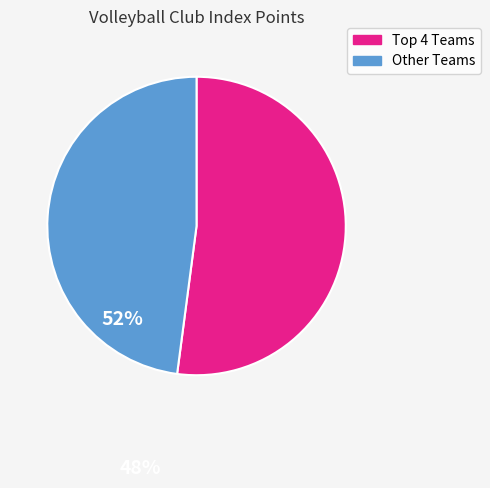

Is there a majority slice in this chart?

Yes